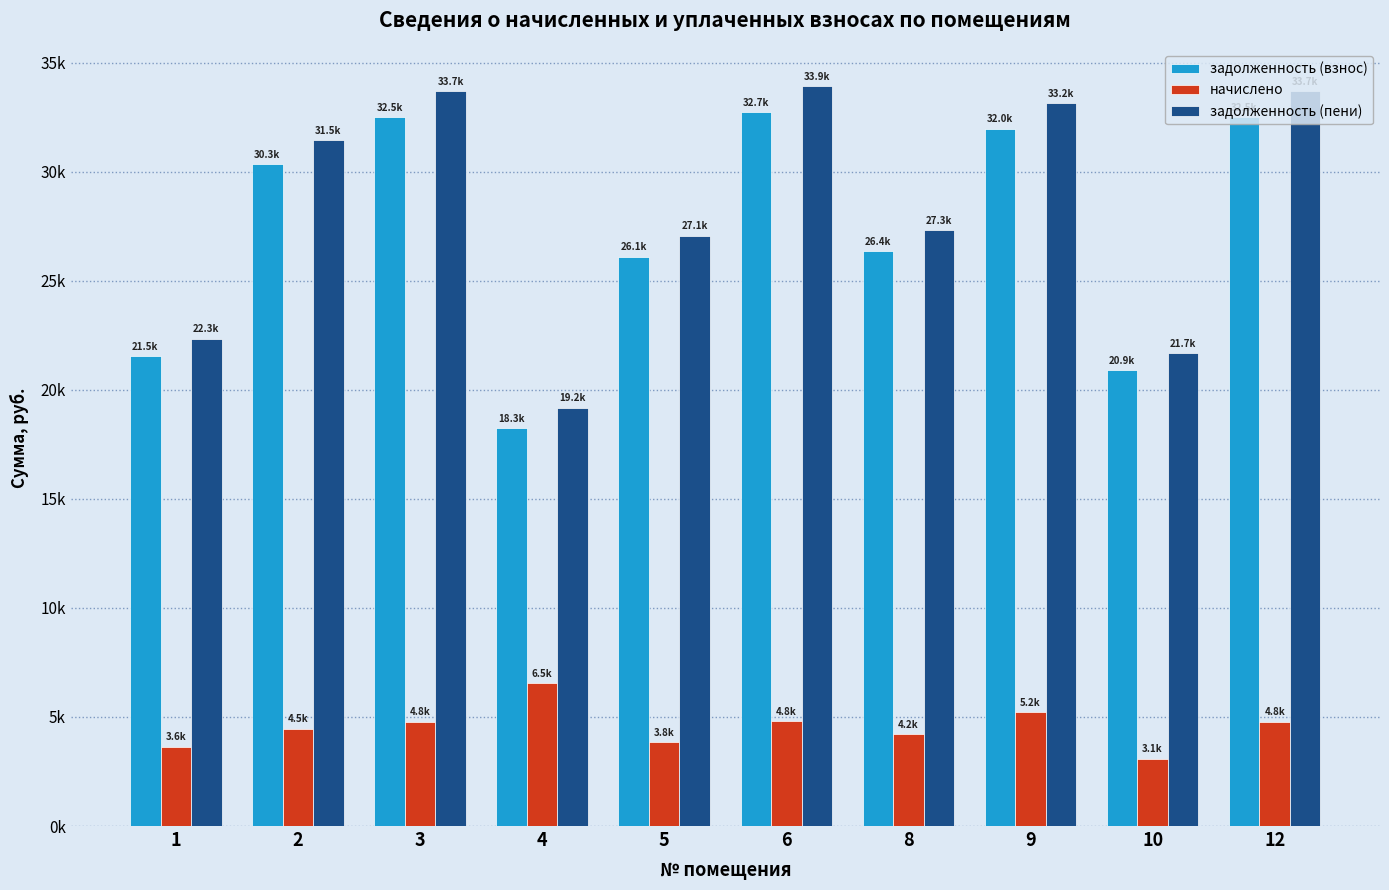

Are the bars grouped side by side (vs. stacked)?

Yes